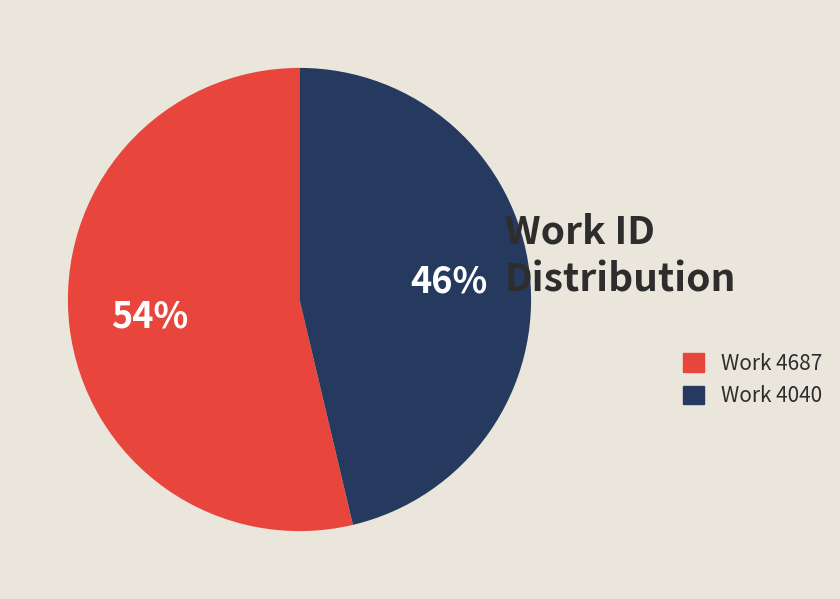

Between Work 4040 and Work 4687, which is larger?

Work 4687